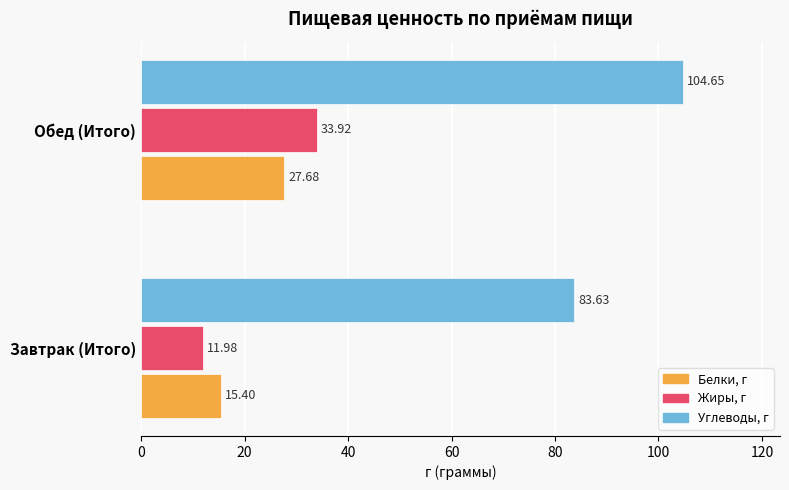

Between Завтрак (Итого) and Обед (Итого), which series saw the biggest shift?

Жиры, г